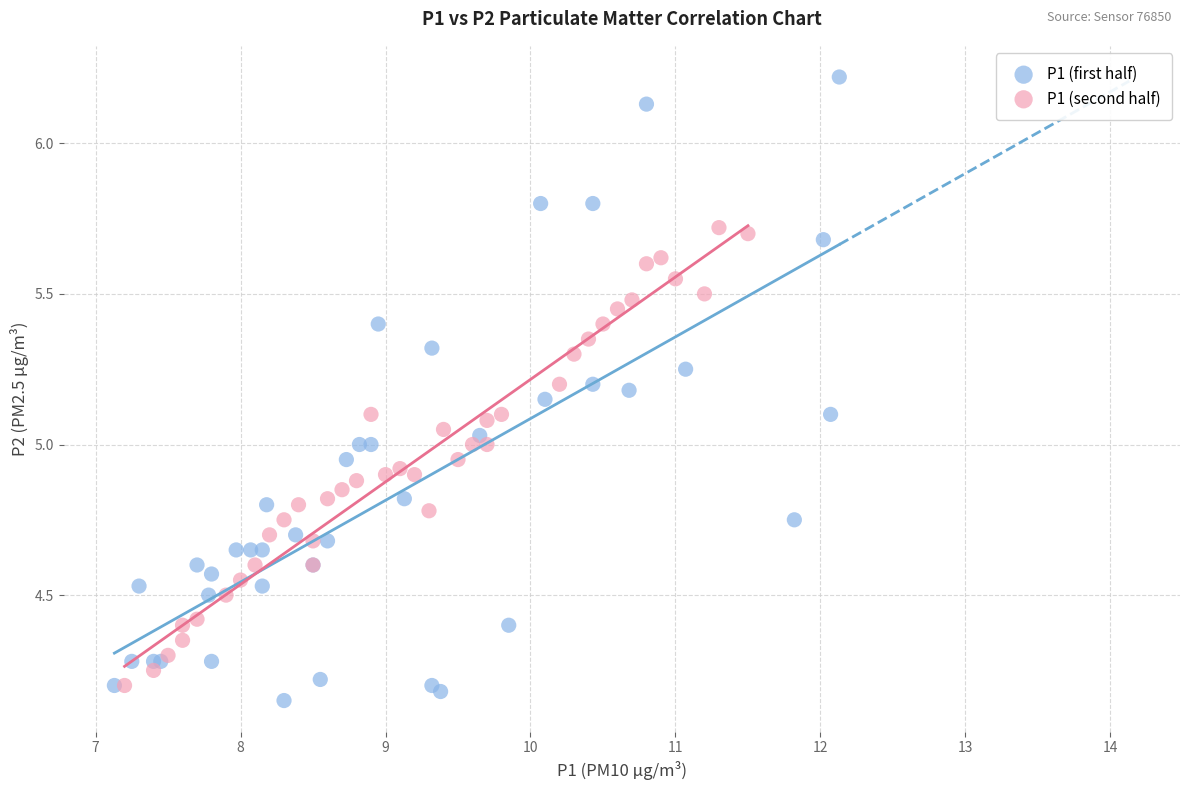

Which series contains the highest Y value?

P1 (first half)